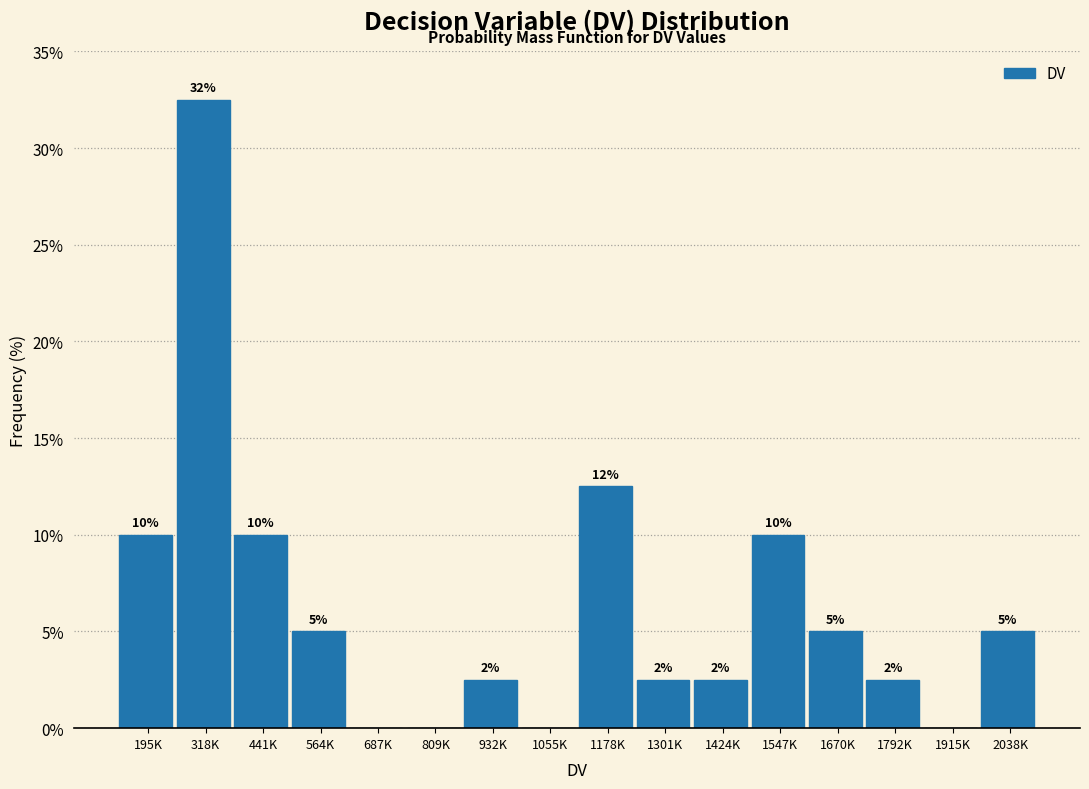

Is it true that the value at 195K is 10.0?

True